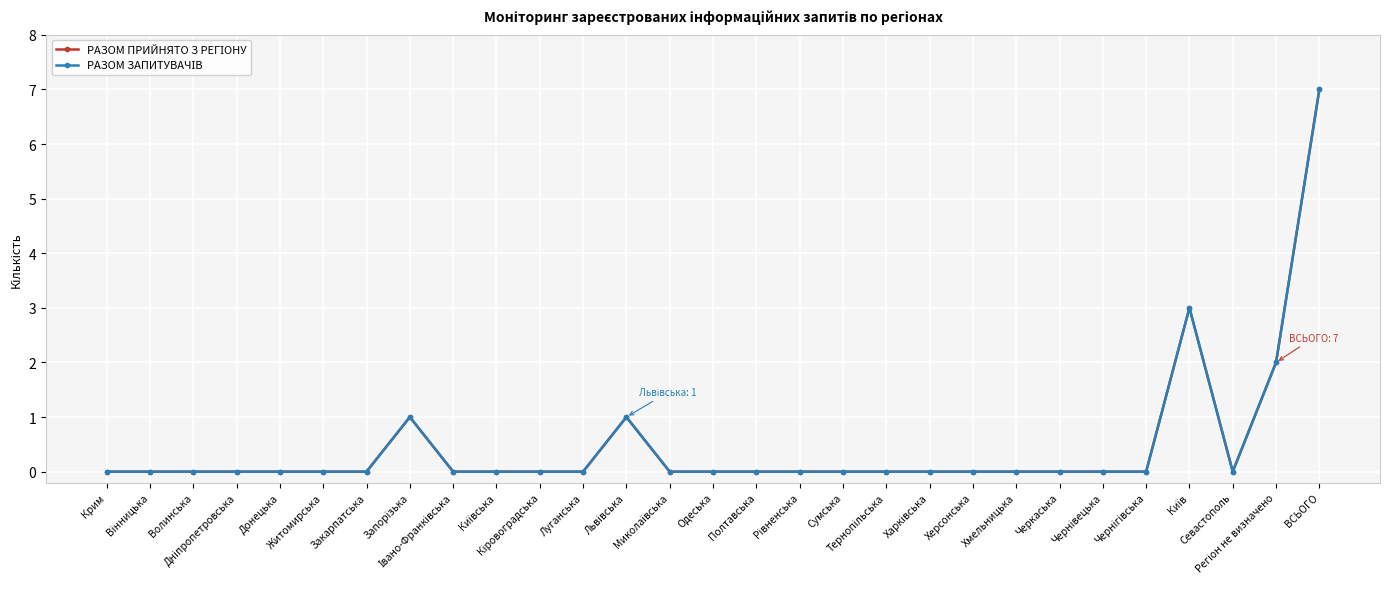

Is this an area chart (filled region under the line)?

No